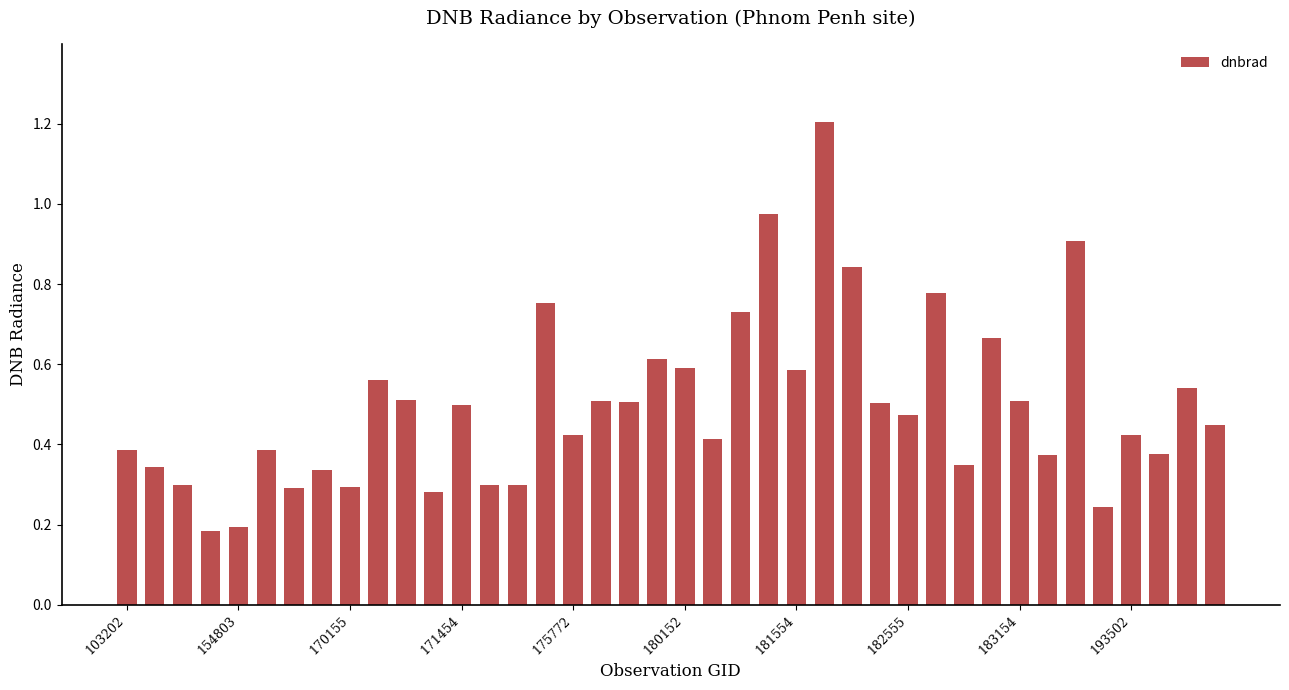

What is the maximum value shown in the chart?

1.2